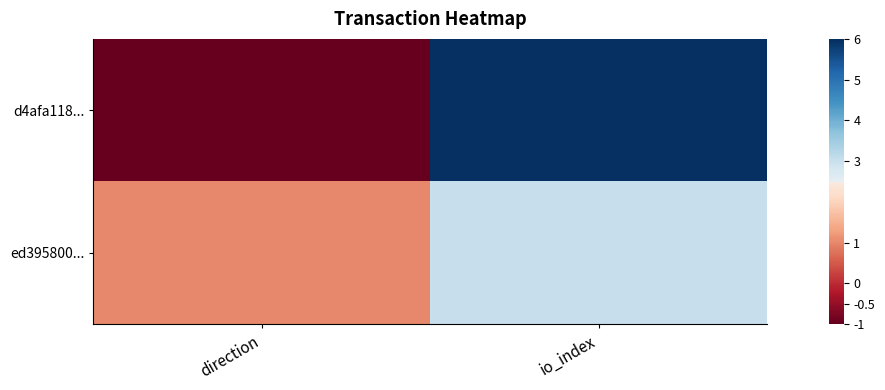

What is the spread (max minus min) of values at io_index?

3